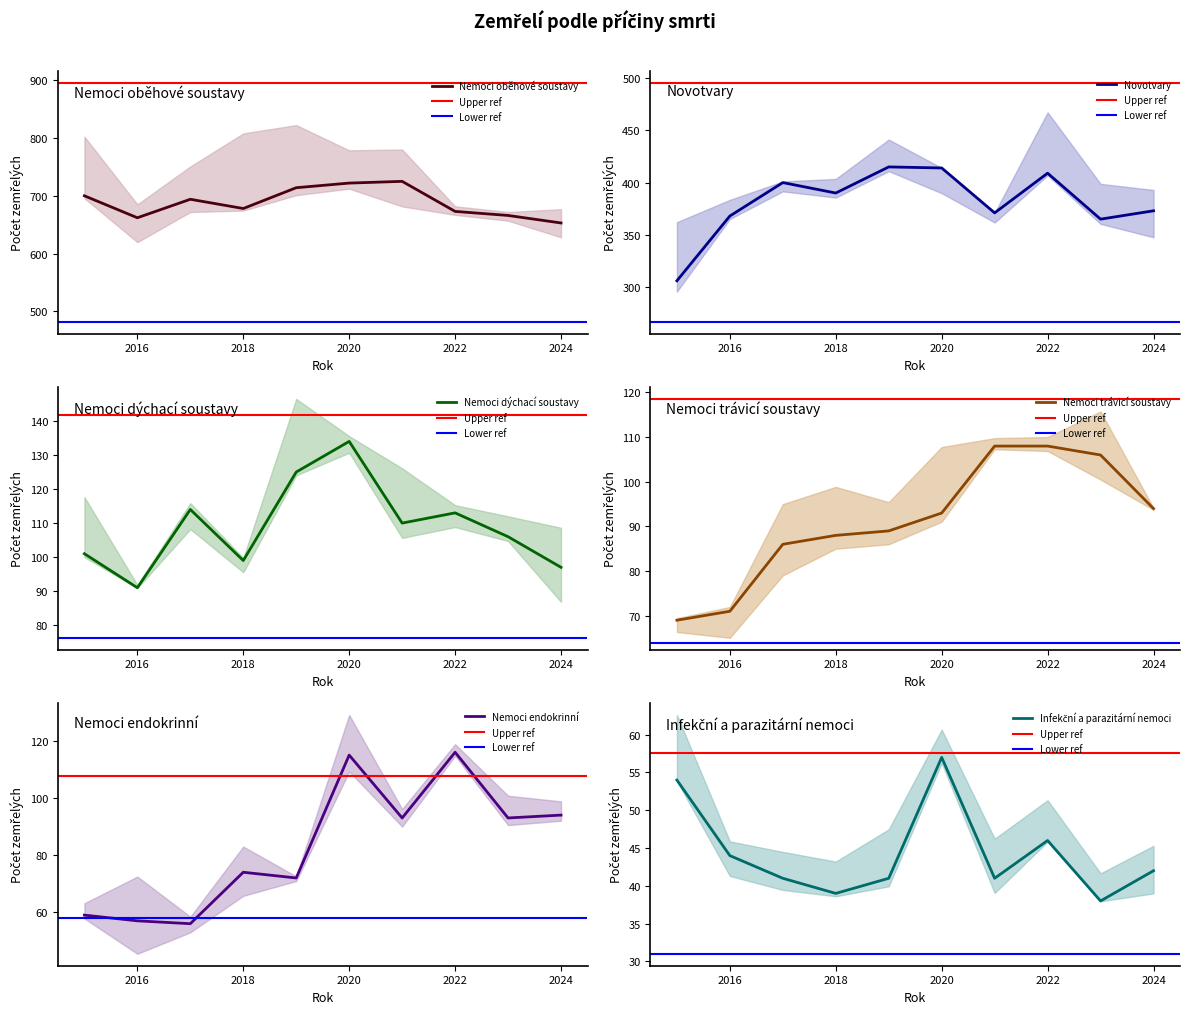

At which category does the chart reach its minimum across all series?

2023